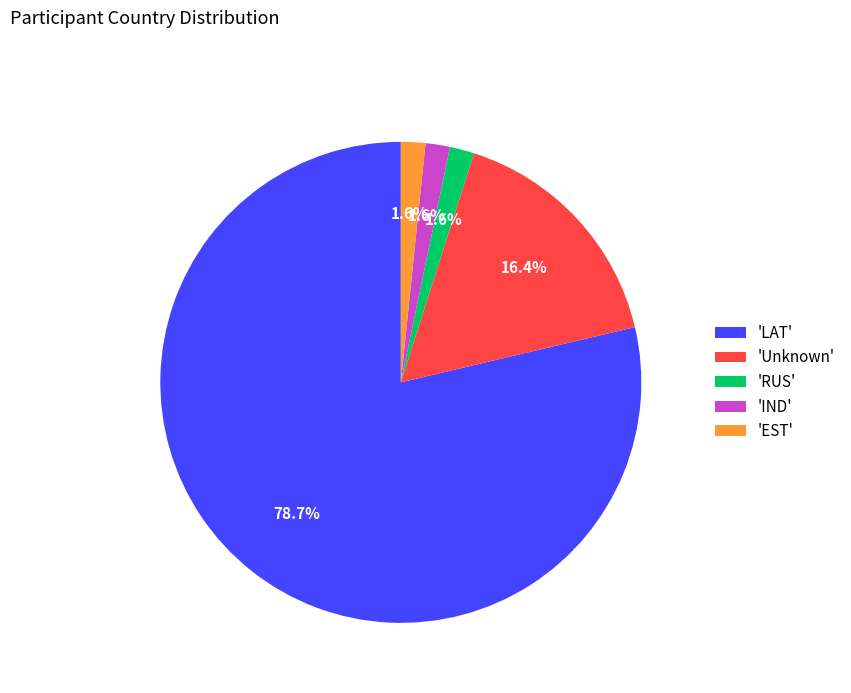

Is there a majority slice in this chart?

Yes